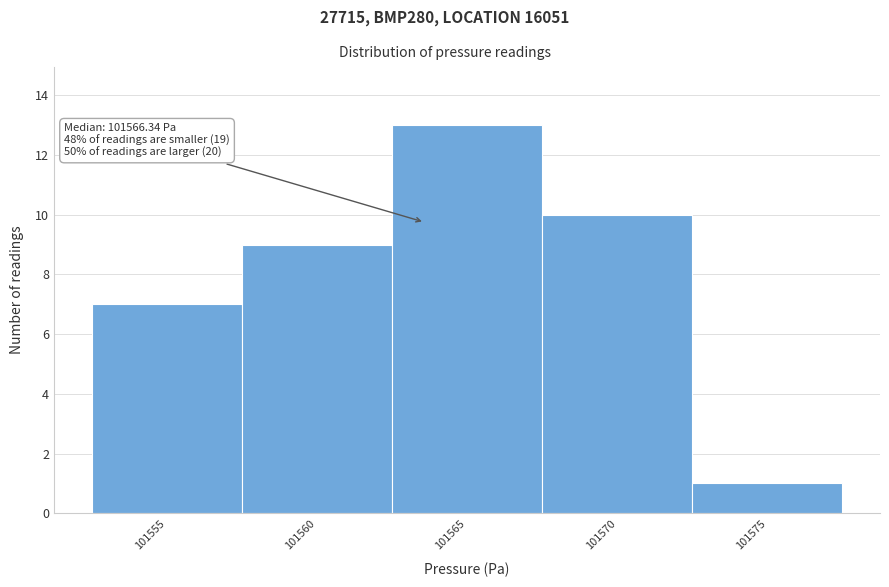

Reading right to left, extract all data points from this chart.

1	10	13	9	7